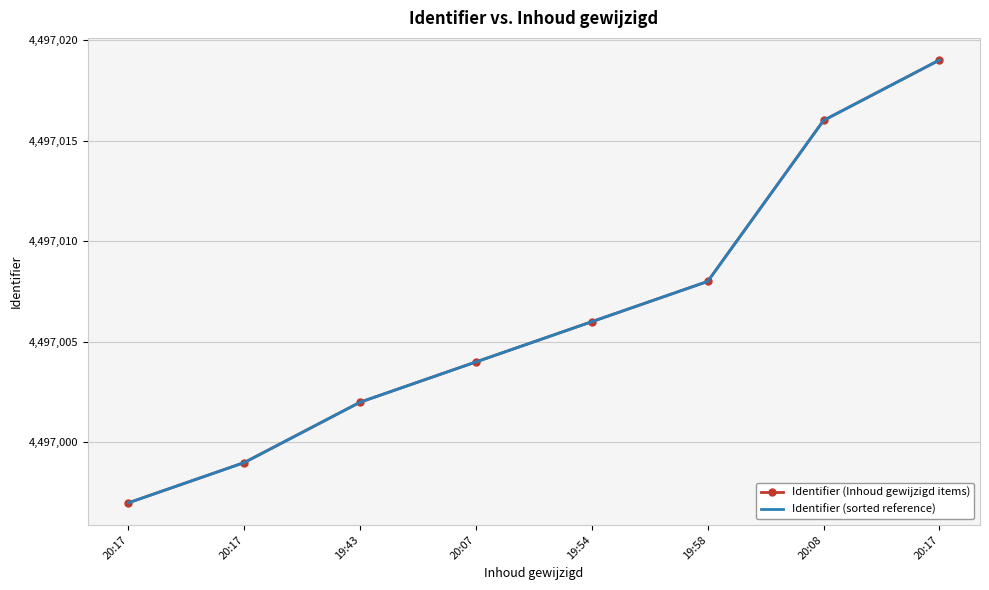

How many lines are shown in the chart?

2